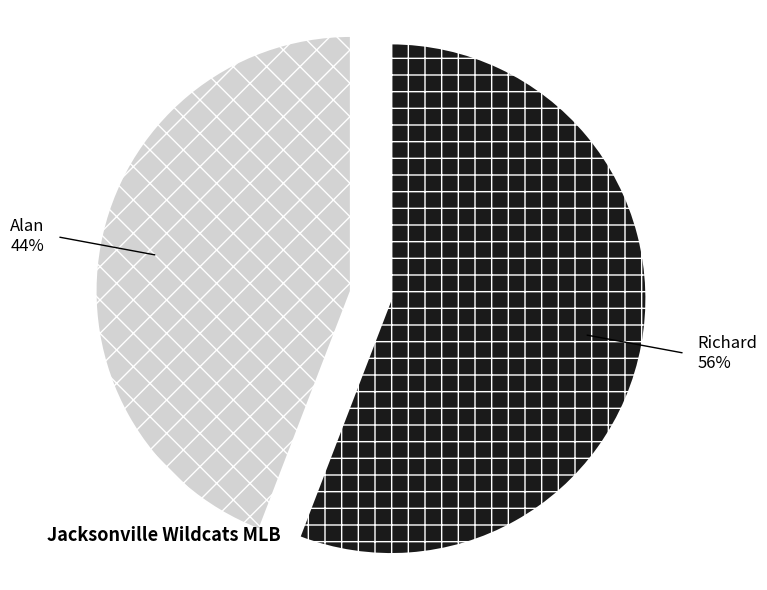

What percentage is the Richard slice, to the nearest percent?

56%